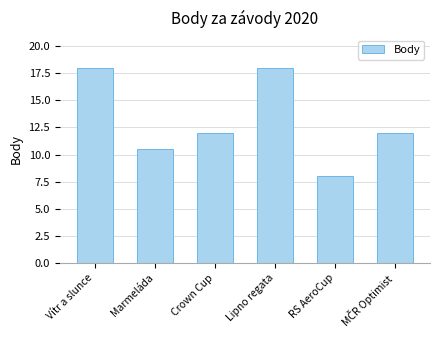

Reading left to right, extract all data points from this chart.

18.0	10.5	12.0	18.0	8.0	12.0